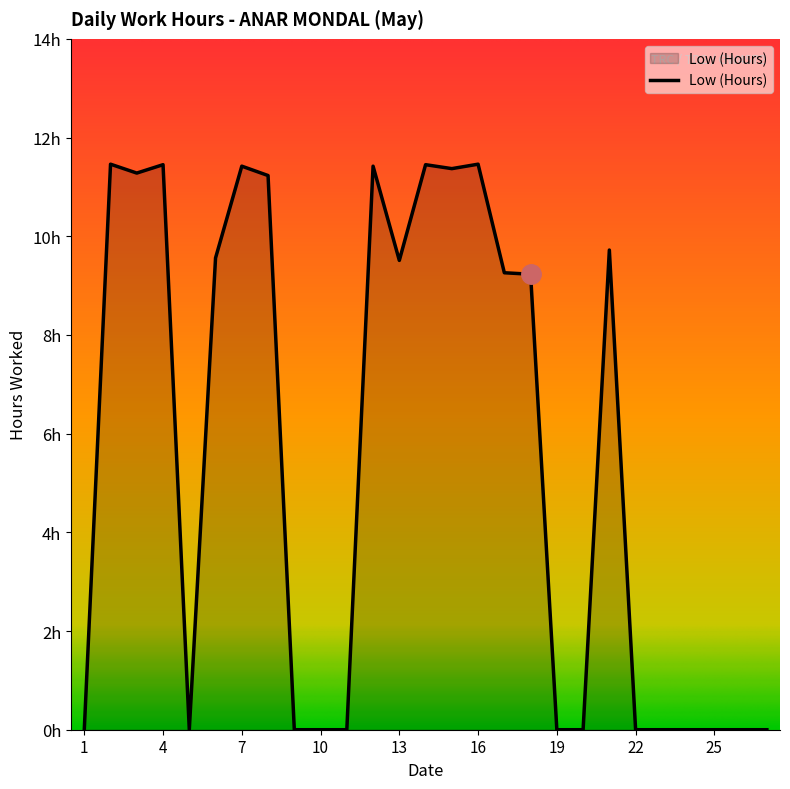

What is the difference between the maximum and second lowest values?

11.5